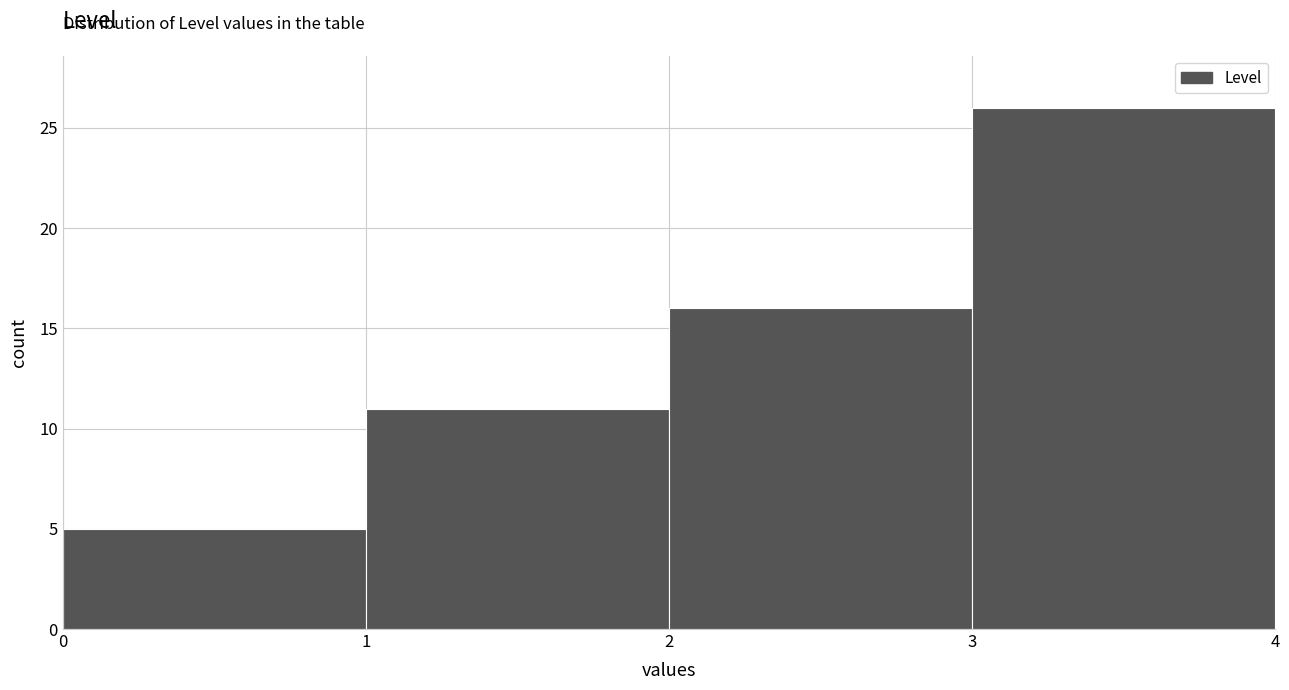

Reading left to right, list every bar in this chart as the range it spans on the x-axis followed by its height. The values are not printed on the chart, so give them approximately, as read against the axis.

0 to 1: 5
1 to 2: 11
2 to 3: 16
3 to 4: 26